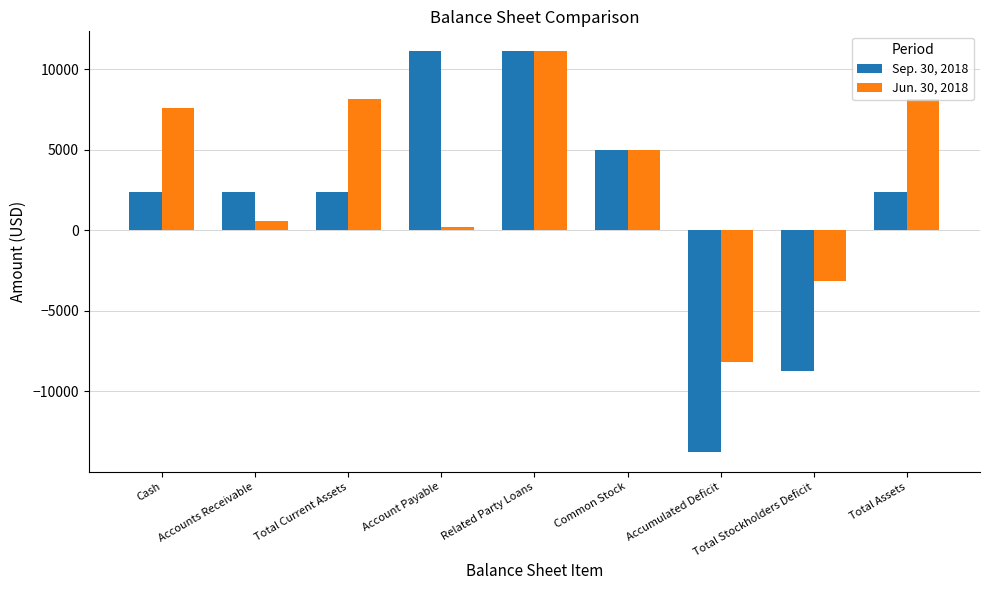

True or false: Jun. 30, 2018 has a value of 11096 at Related Party Loans.

True